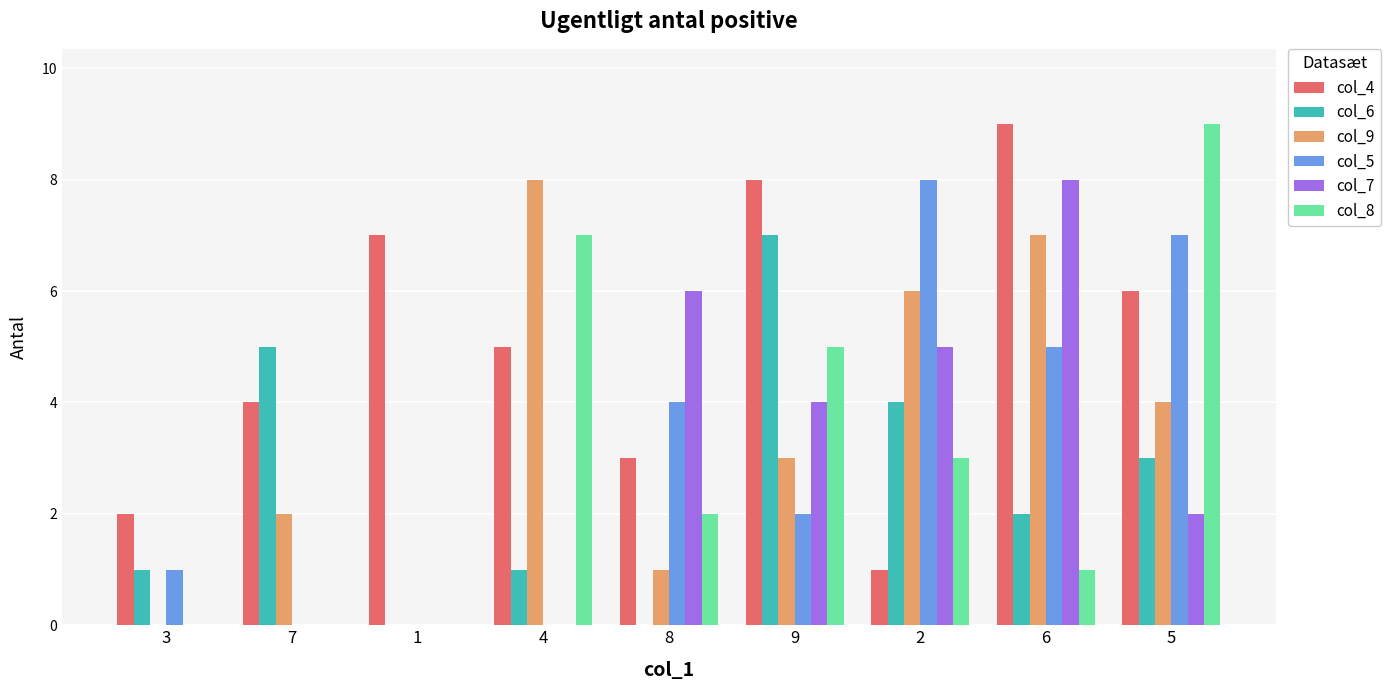

At which label is col_4 closest to 5?

4